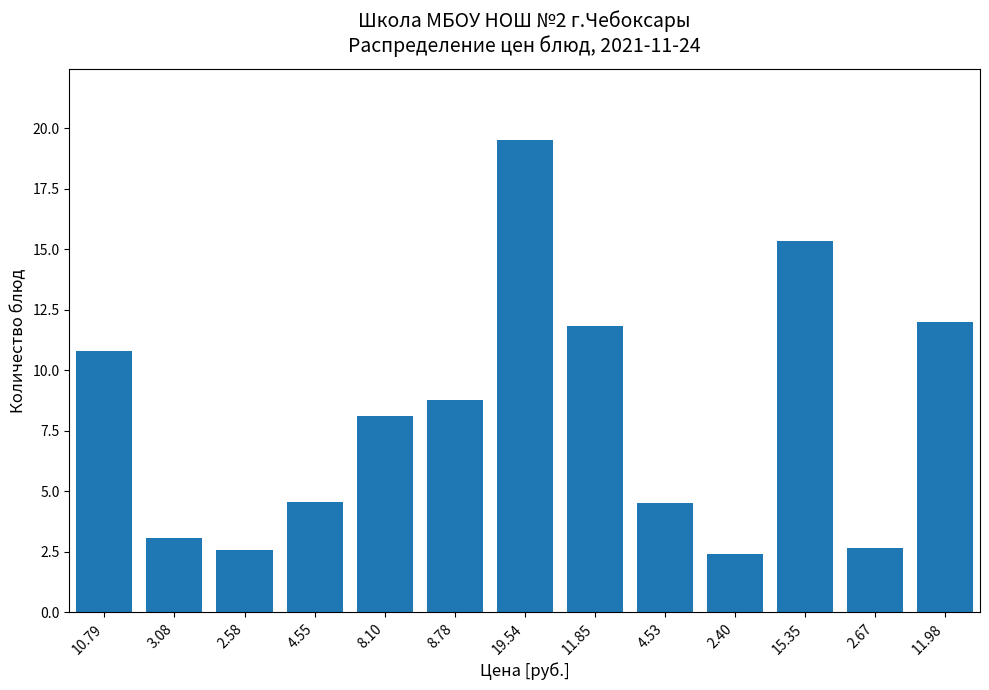

What is the difference between the values at 8.78 and 8.10?

0.7